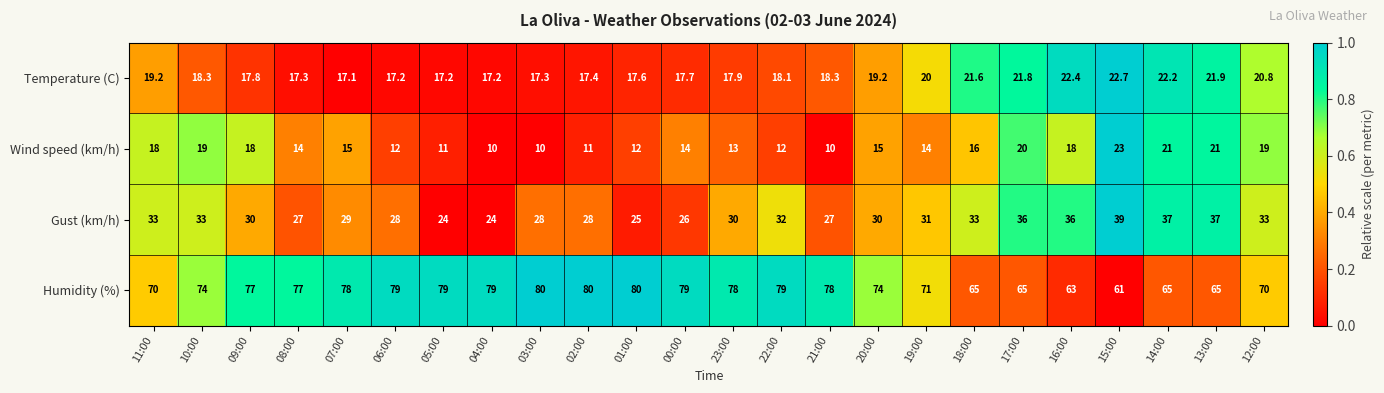

What is the spread (max minus min) of values at 05:00?

68.0